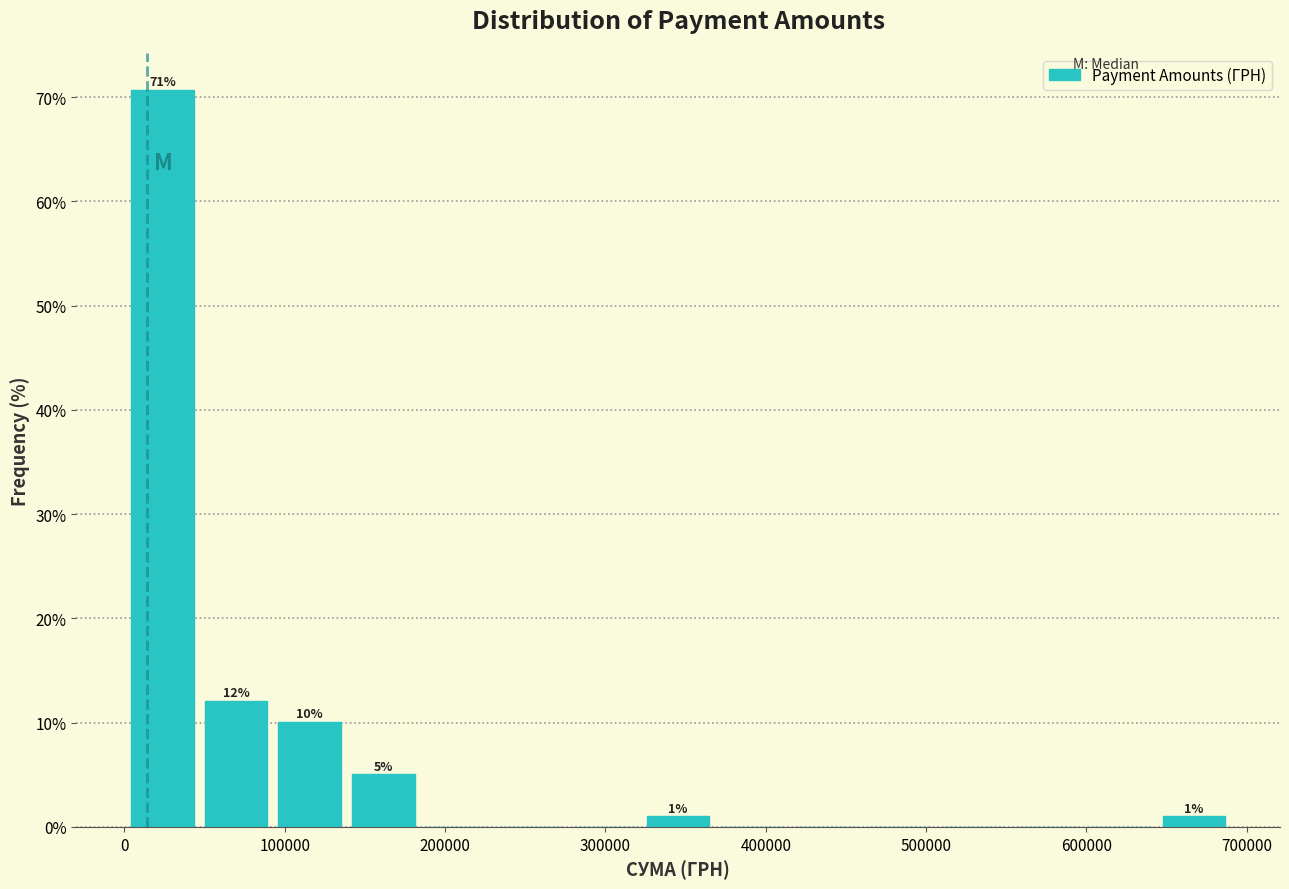

Which range on the x-axis has the tallest bar?

0 to 50000